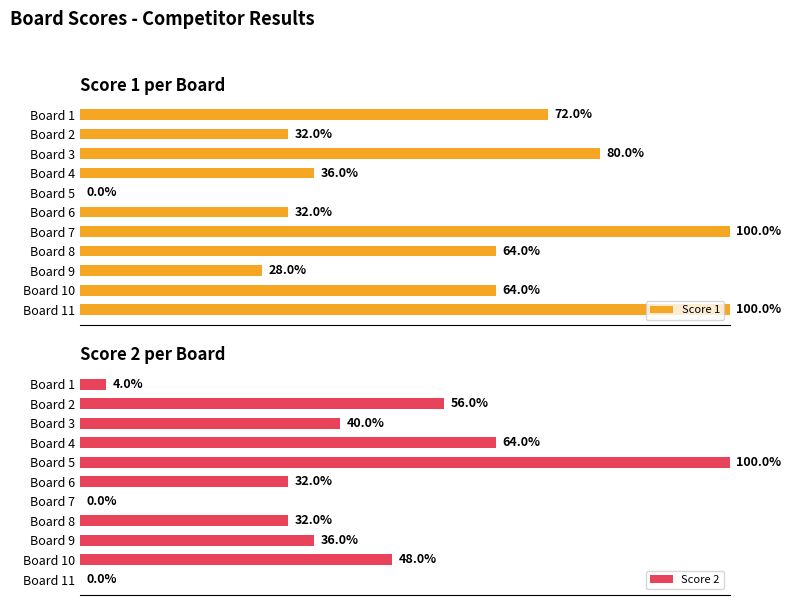

Where is Score 1 nearest to the value 50?

Board 4